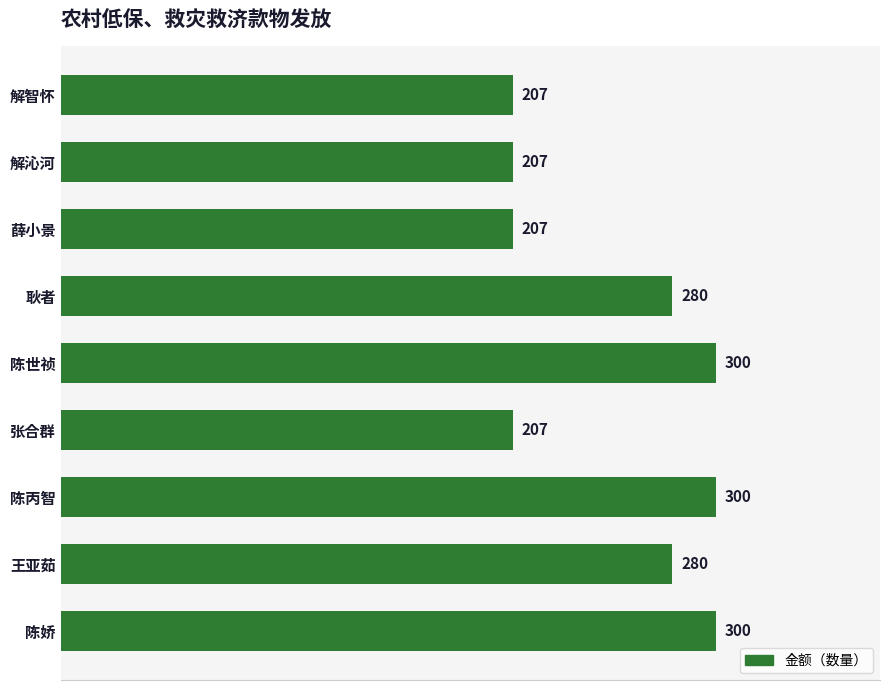

How many data points are less than 280?

4